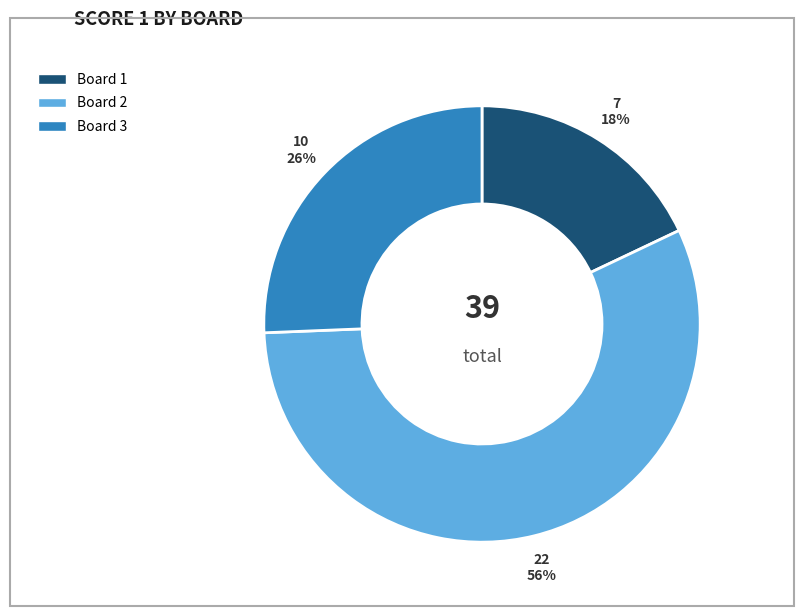

To the nearest percent, what percentage of the pie is Board 2?

56%